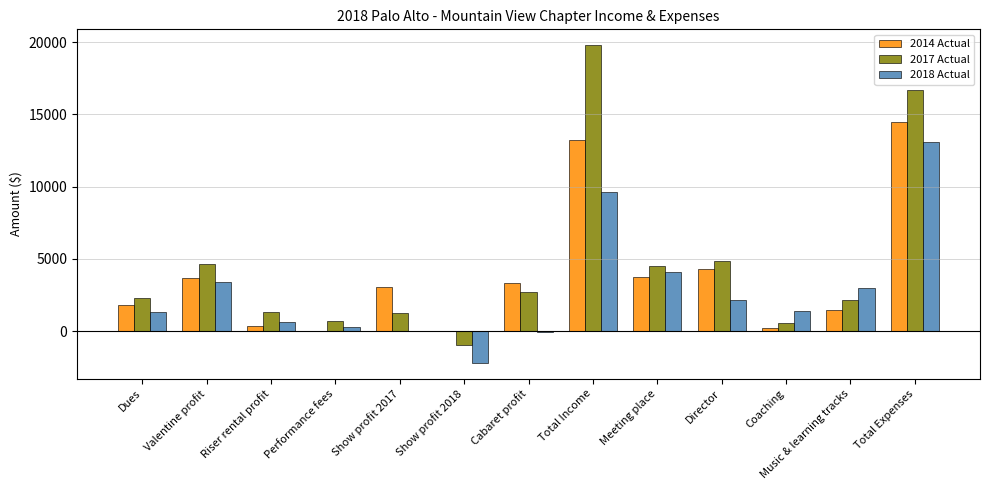

At which category is the sum across all series the highest?

Total Expenses